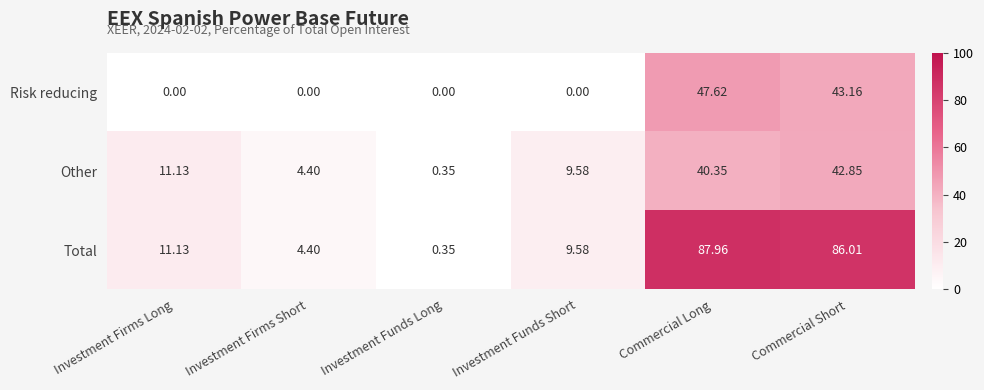

At which category does the chart reach its peak across all series?

Commercial Long